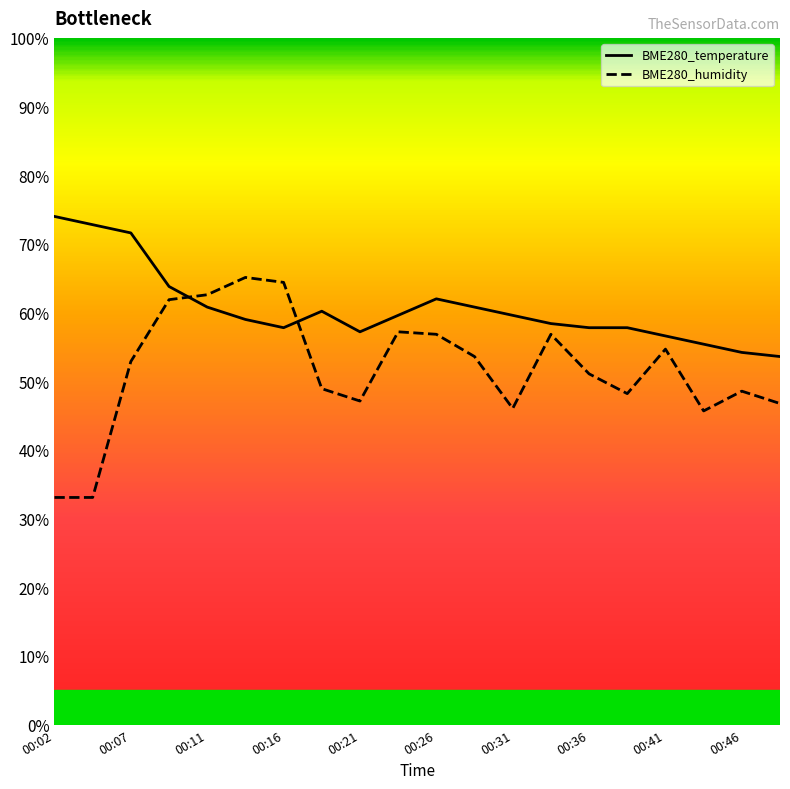

List the series in order of their peak value, lowest first.

BME280_humidity, BME280_temperature